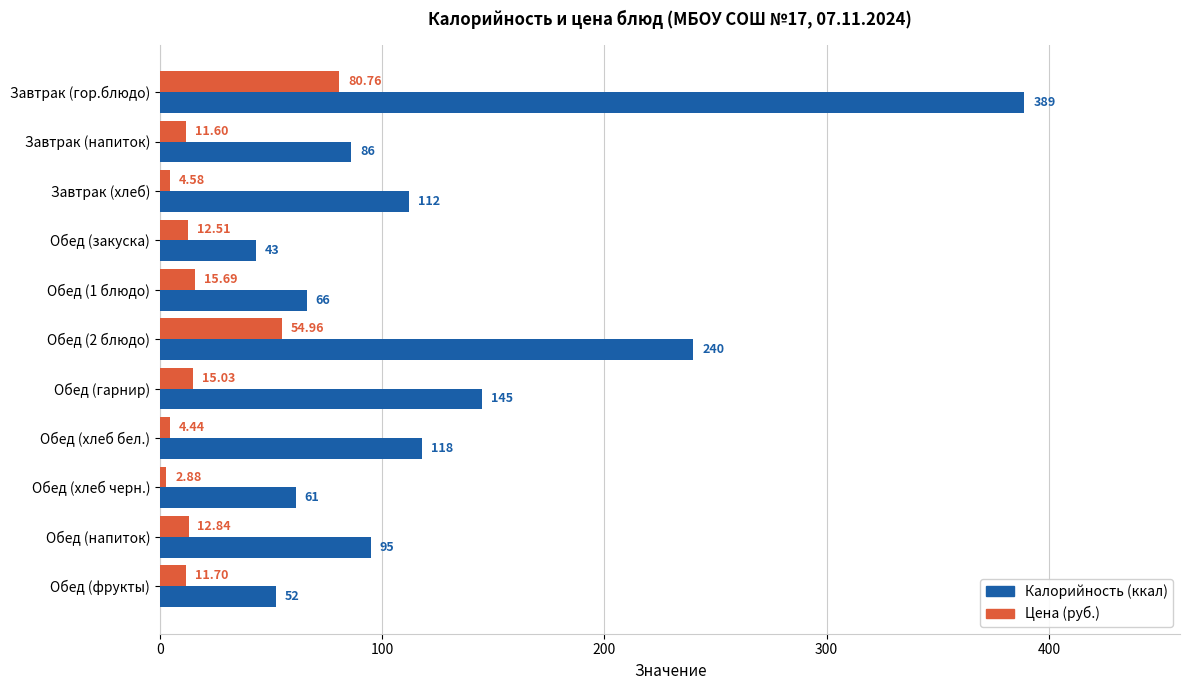

At which category is the sum across all series the highest?

Завтрак (гор.блюдо)